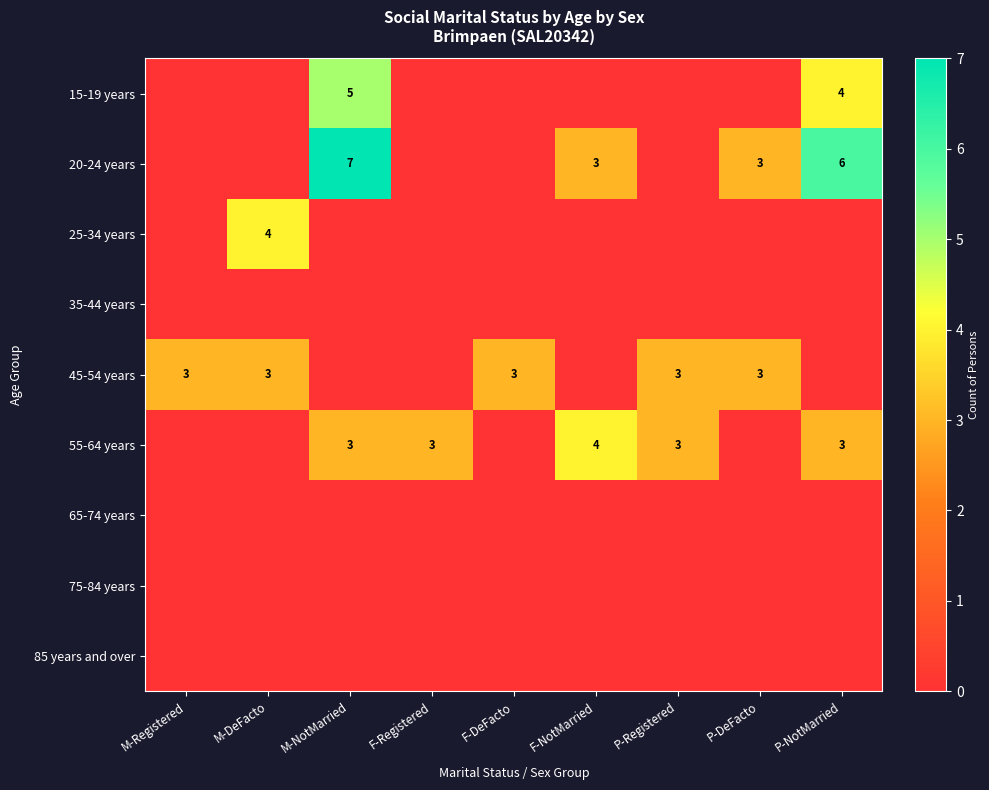

At how many categories does at least one series exceed 1?

9